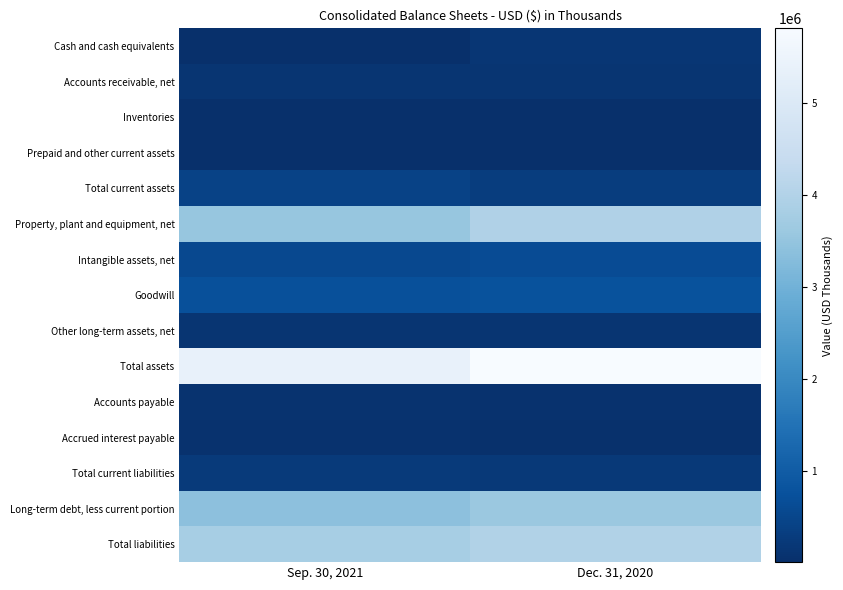

Reading left to right, extract all data points from this chart.

Cash and cash equivalents: Sep. 30, 2021=7948	Dec. 31, 2020=153625
Accounts receivable, net: Sep. 30, 2021=138389	Dec. 31, 2020=133473
Inventories: Sep. 30, 2021=11793	Dec. 31, 2020=11059
Prepaid and other current assets: Sep. 30, 2021=25174	Dec. 31, 2020=25400
Total current assets: Sep. 30, 2021=433060	Dec. 31, 2020=323557
Property, plant and equipment, net: Sep. 30, 2021=3544096	Dec. 31, 2020=3957512
Intangible assets, net: Sep. 30, 2021=568891	Dec. 31, 2020=630209
Goodwill: Sep. 30, 2021=732356	Dec. 31, 2020=766416
Other long-term assets, net: Sep. 30, 2021=127334	Dec. 31, 2020=139324
Total assets: Sep. 30, 2021=5405737	Dec. 31, 2020=5817018
Accounts payable: Sep. 30, 2021=76262	Dec. 31, 2020=71731
Accrued interest payable: Sep. 30, 2021=74388	Dec. 31, 2020=50847
Total current liabilities: Sep. 30, 2021=244939	Dec. 31, 2020=221185
Long-term debt, less current portion: Sep. 30, 2021=3400794	Dec. 31, 2020=3593496
Total liabilities: Sep. 30, 2021=3808739	Dec. 31, 2020=3985517